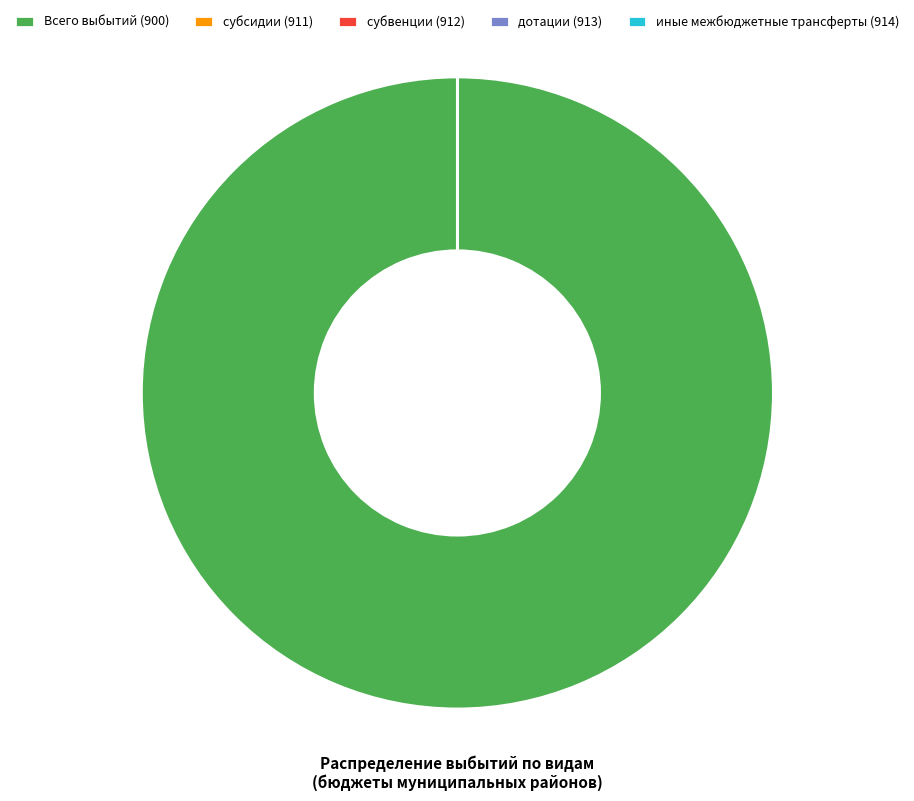

To the nearest percent, what is the average slice percentage?

20%